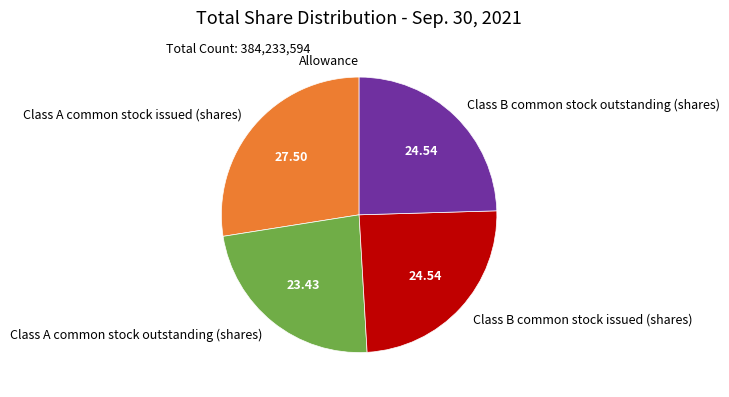

Is the sum of Class B common stock issued (shares) and Class A common stock outstanding (shares) greater than half?

No